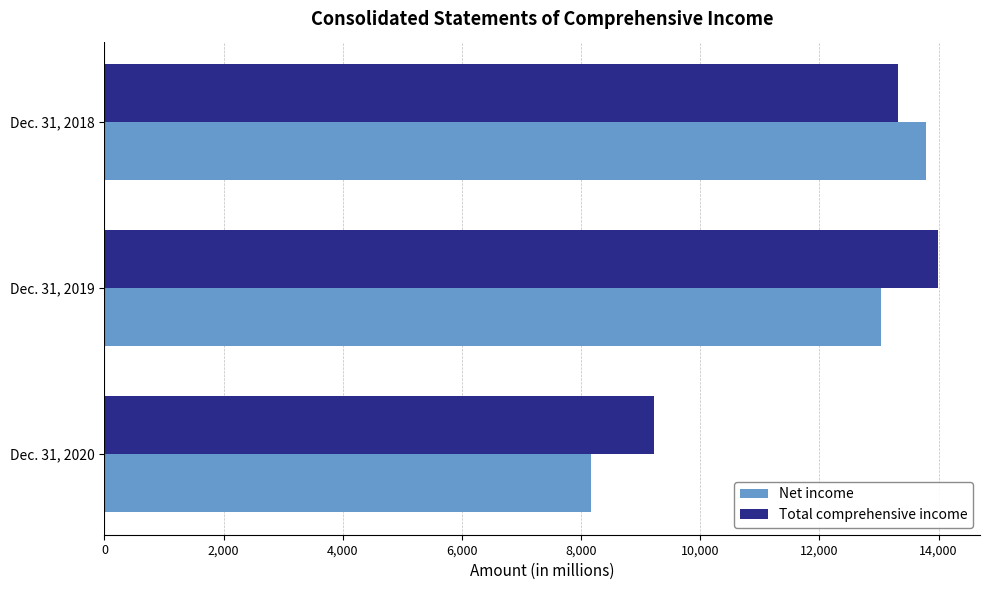

What are all the series names shown in the legend?

Net income, Total comprehensive income